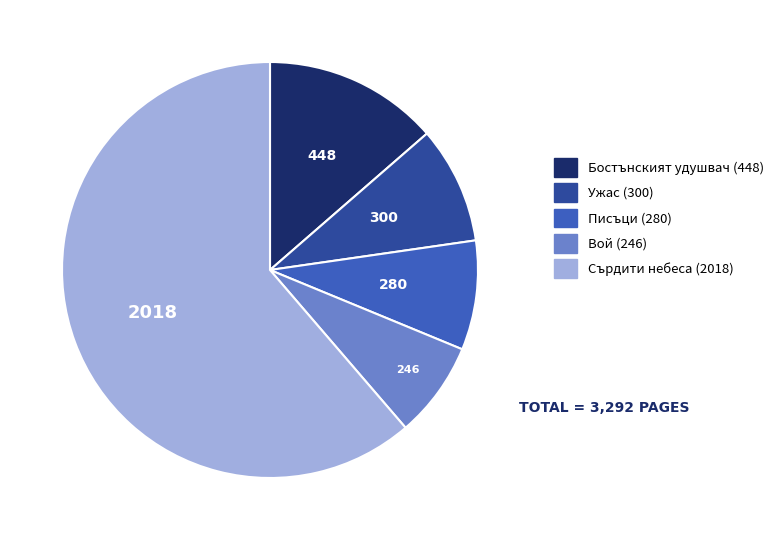

Combined, do Сърдити небеса (2018) and Вой (246) account for over 50%?

Yes